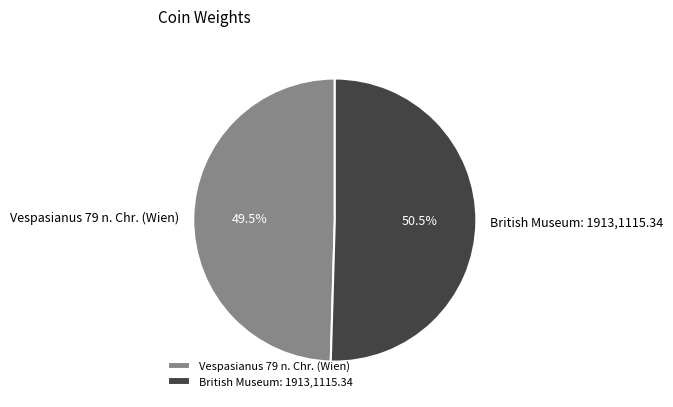

What percentage is NOT represented by British Museum: 1913,1115.34?

49.5%